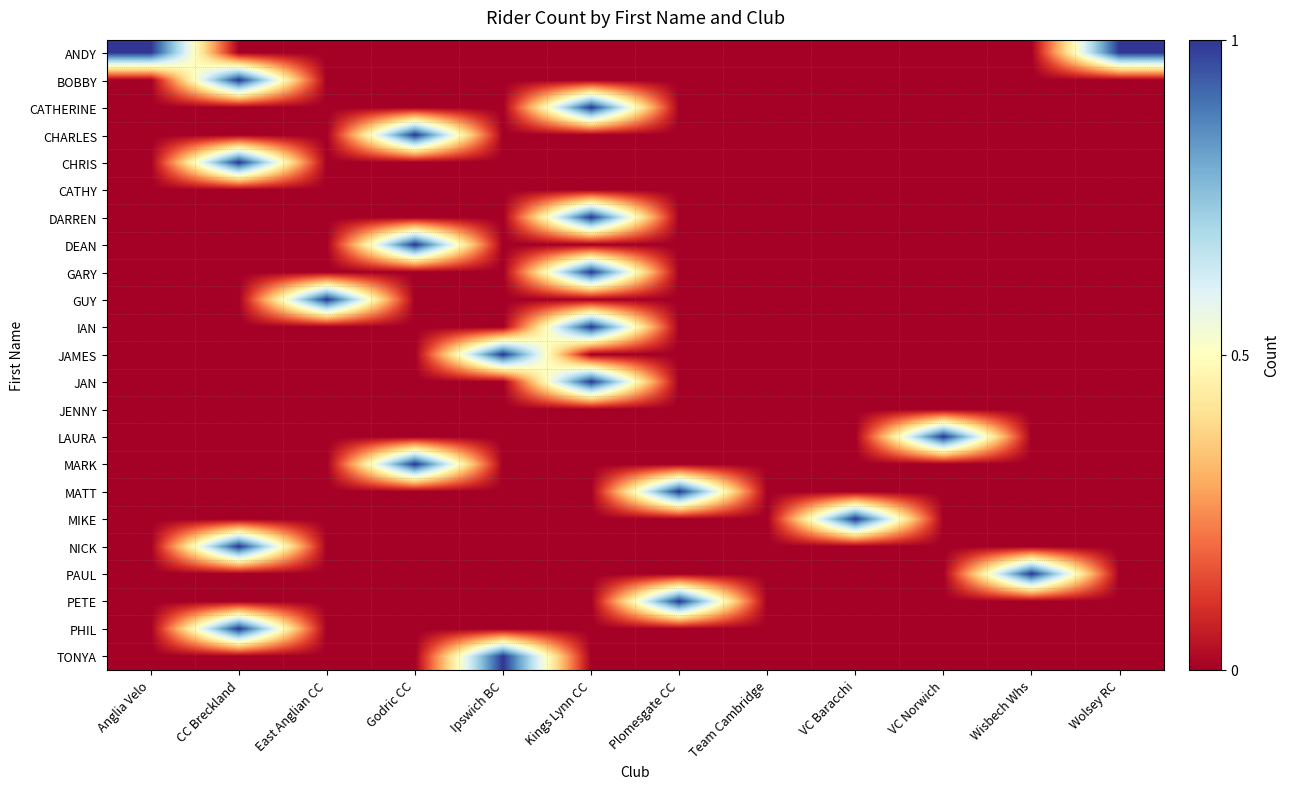

List the series in order of their peak value, highest first.

ANDY, BOBBY, CATHERINE, CHARLES, CHRIS, DARREN, DEAN, GARY, GUY, IAN, JAMES, JAN, LAURA, MARK, MATT, MIKE, NICK, PAUL, PETE, PHIL, TONYA, CATHY, JENNY